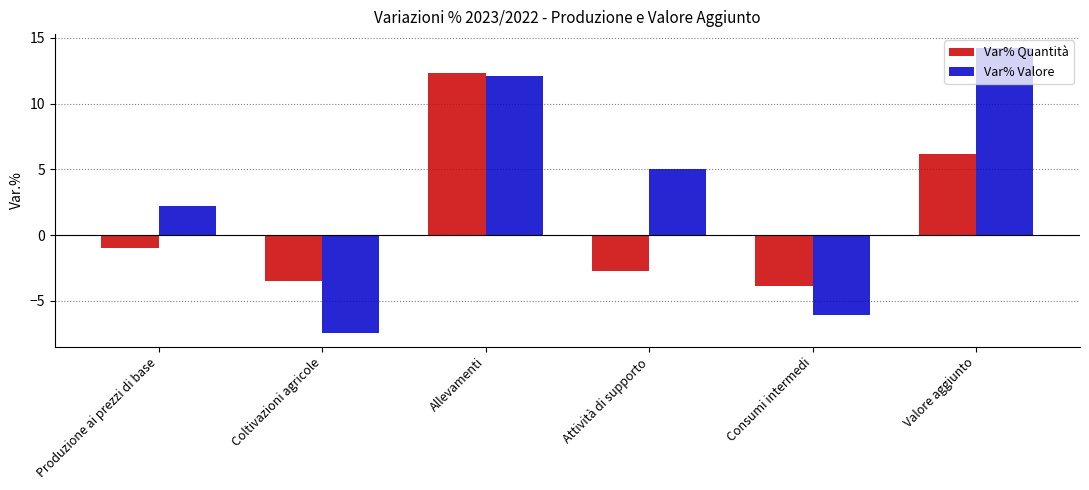

What position from the right is Allevamenti?

4